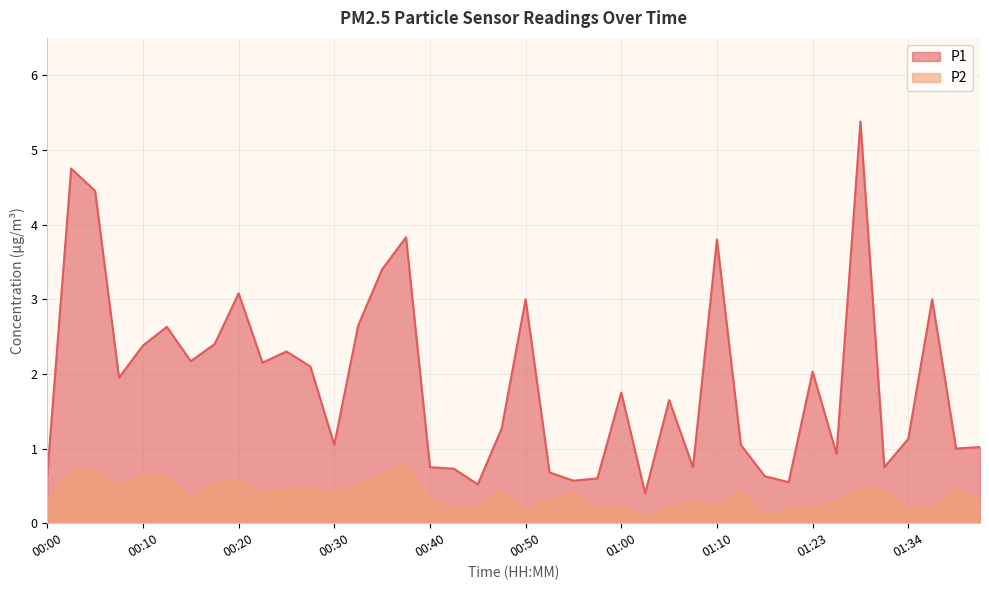

The P2 series shows 0.1 at 00:57. True or false?

False